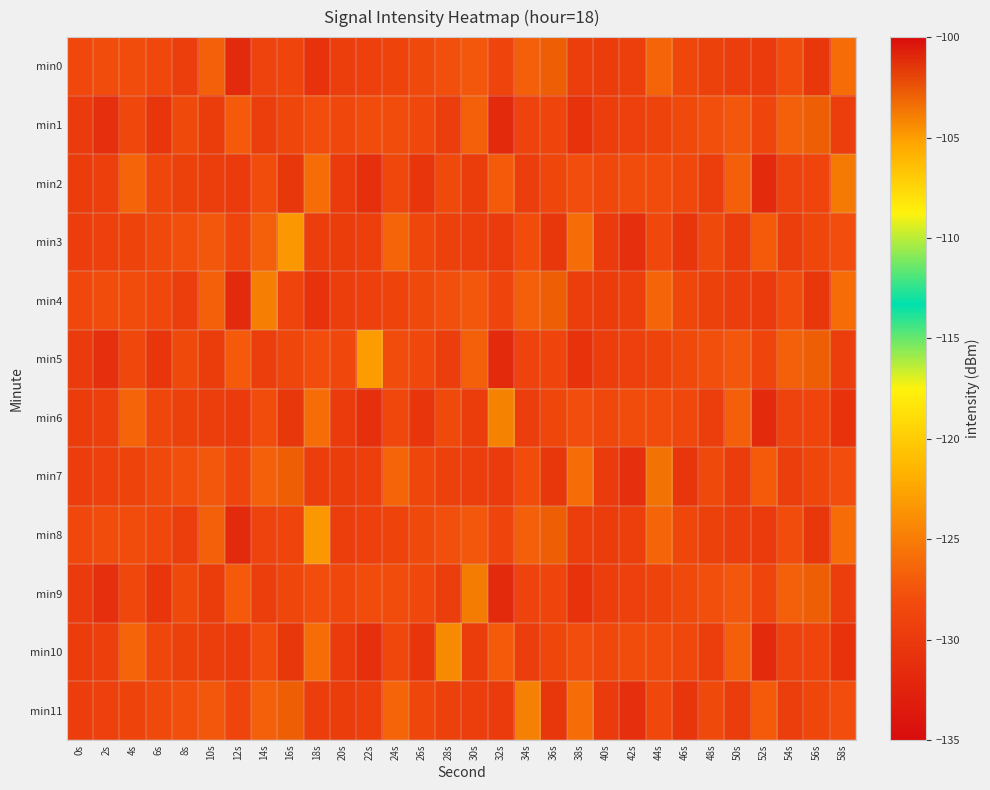

What is the difference between the highest and lowest values at 26s?

2.2